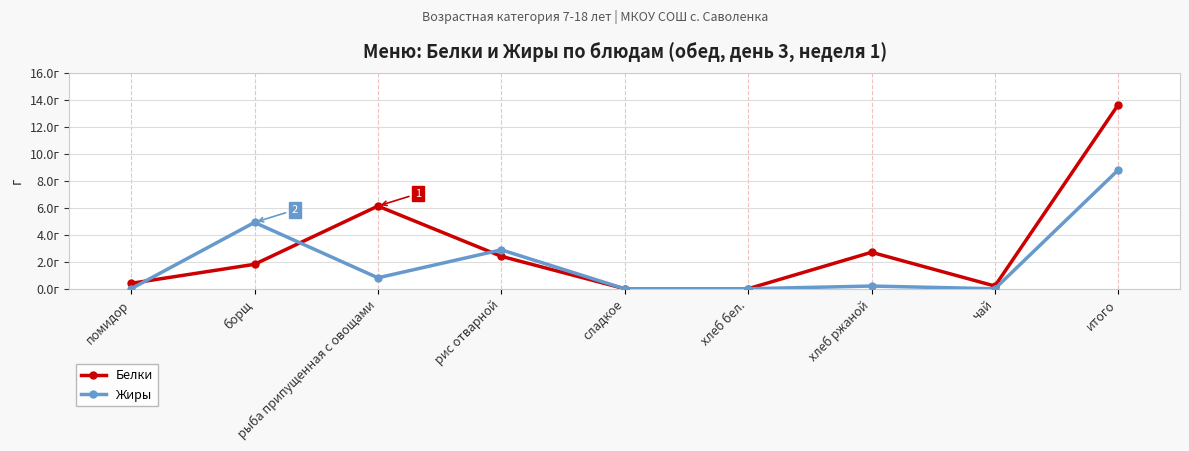

True or false: Жиры has more than 2 points higher than both neighbors.

True